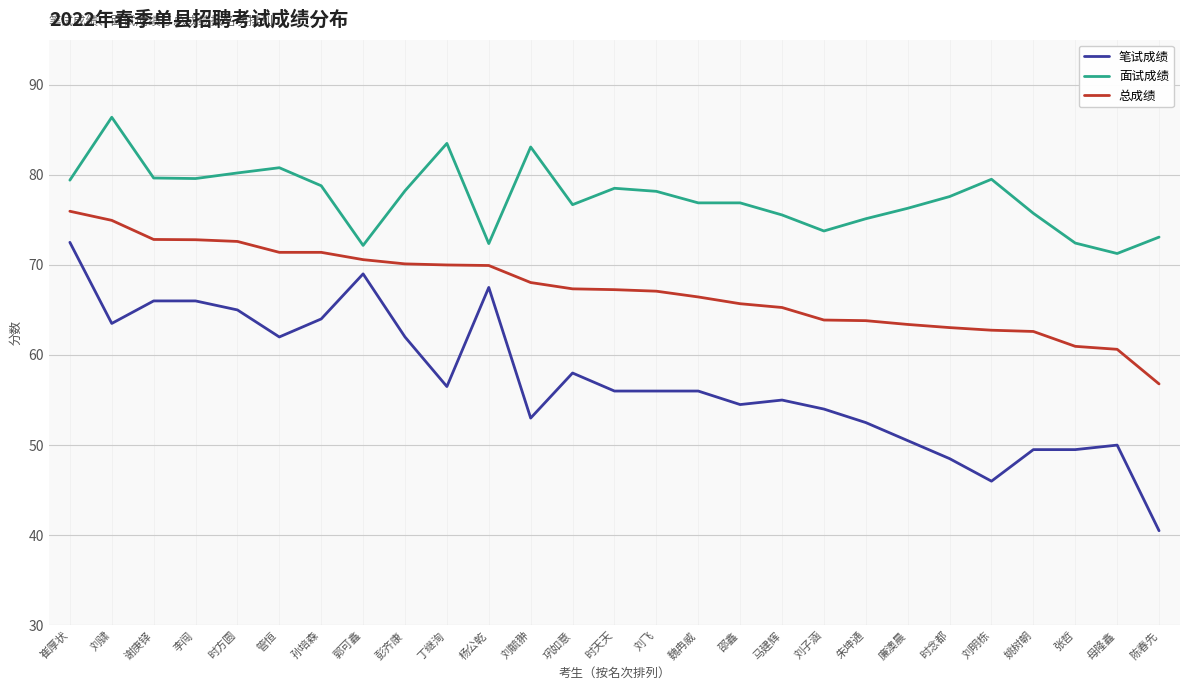

What is the sum of the 总成绩 values at 刘毓翀 and 崔厚状?

144.0